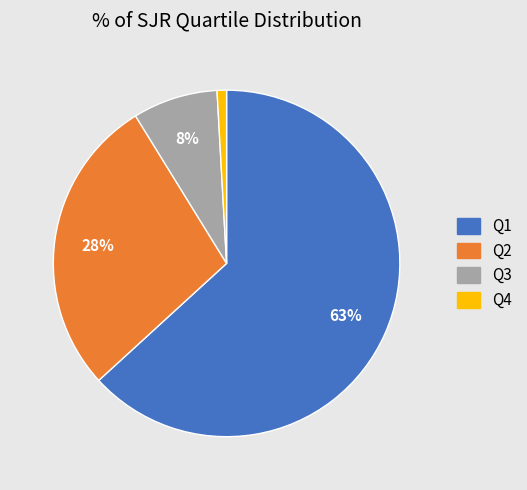

Is the sum of Q1 and Q2 greater than half?

Yes